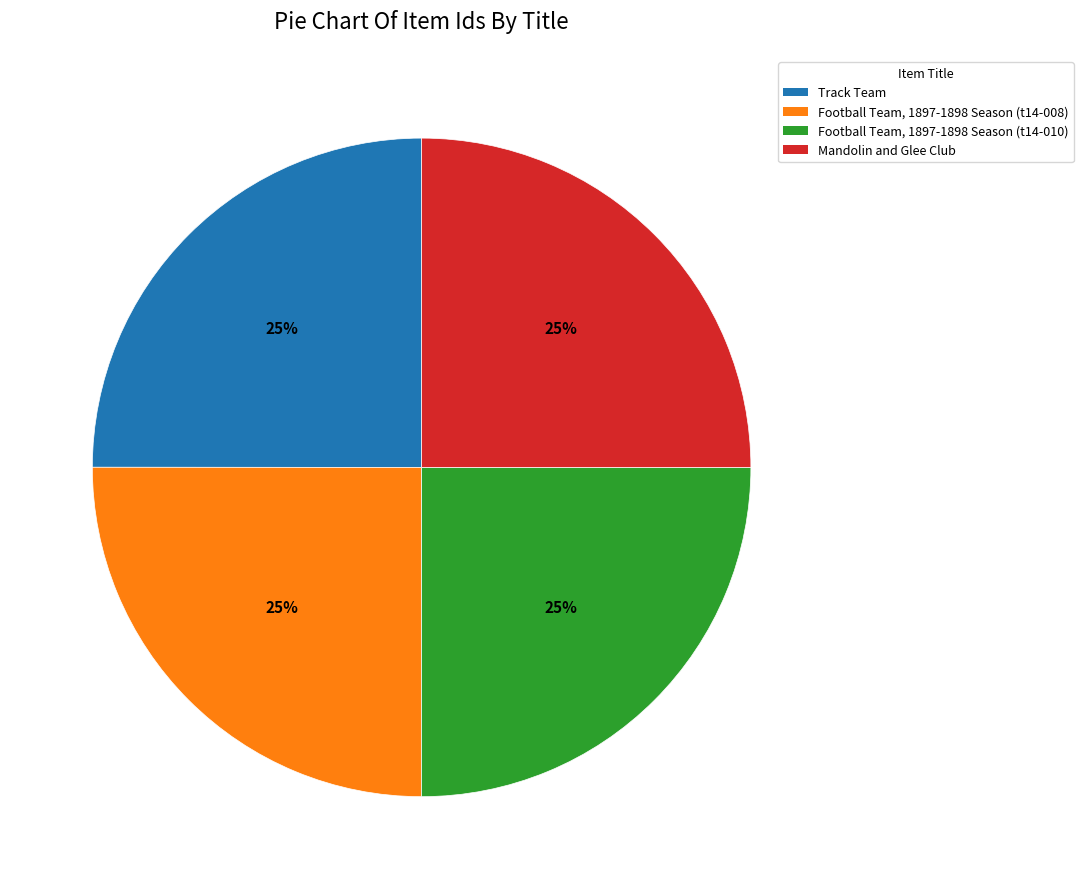

Does any single category account for the majority?

No